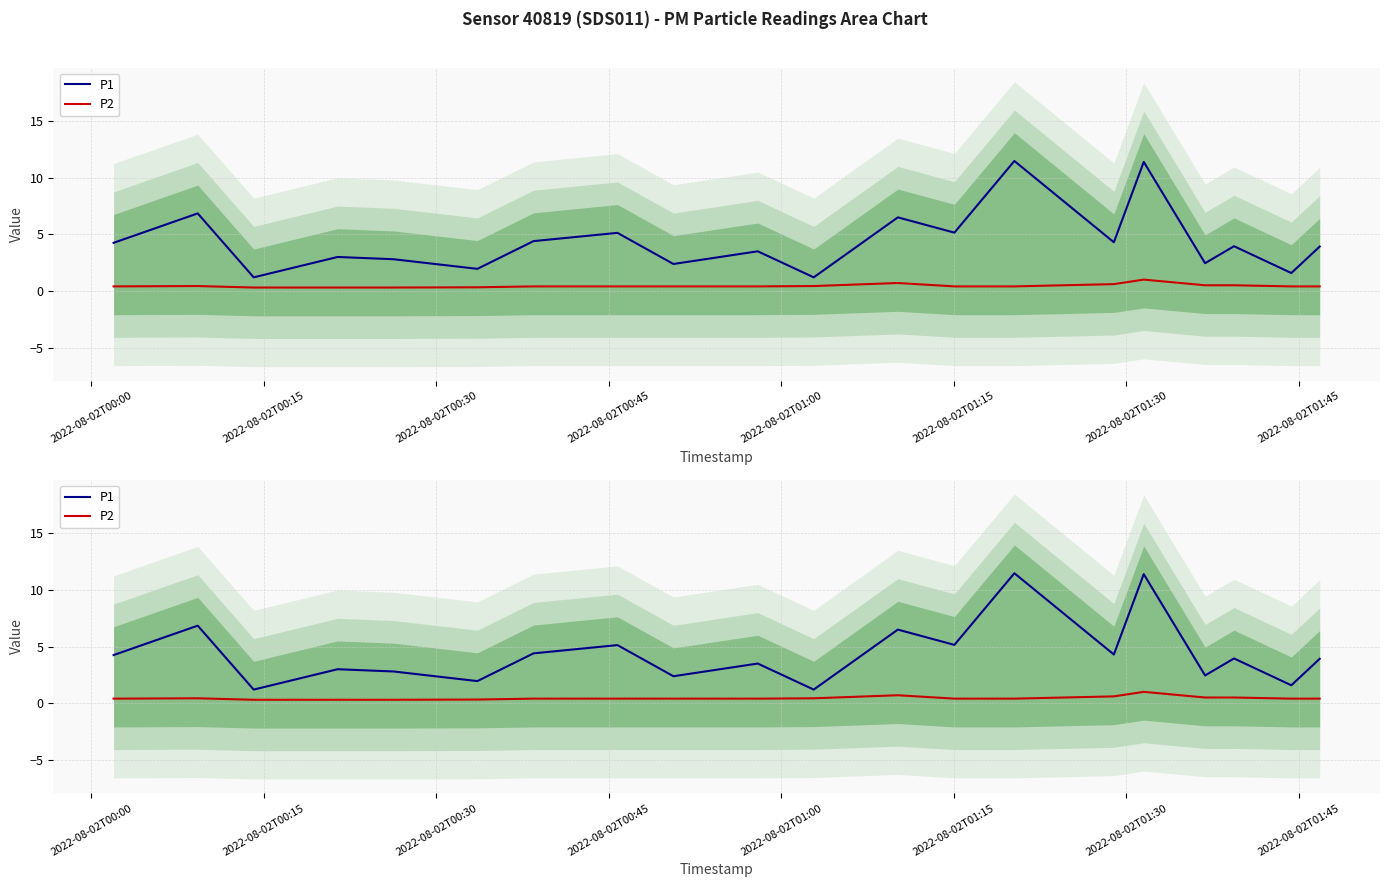

Which series has the largest range (max minus min)?

P1